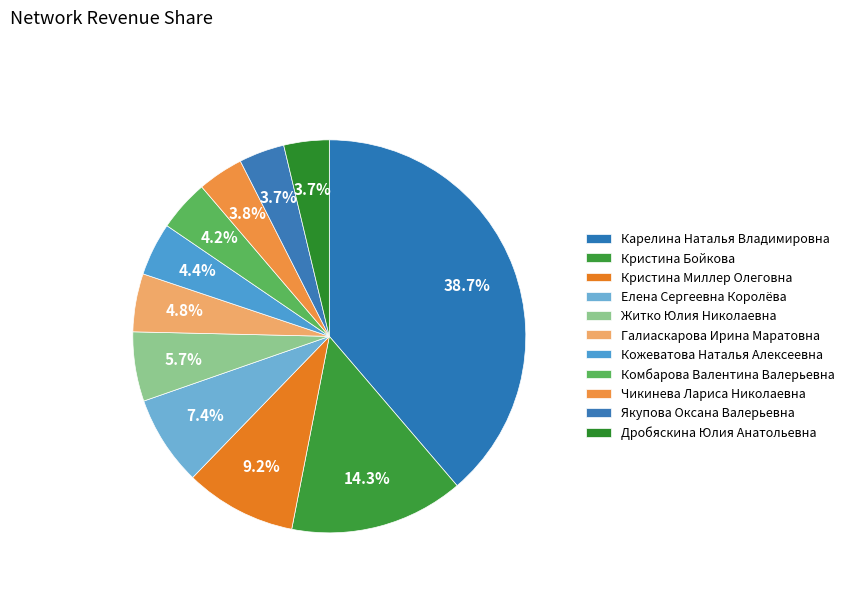

How many segments does this pie chart have?

11